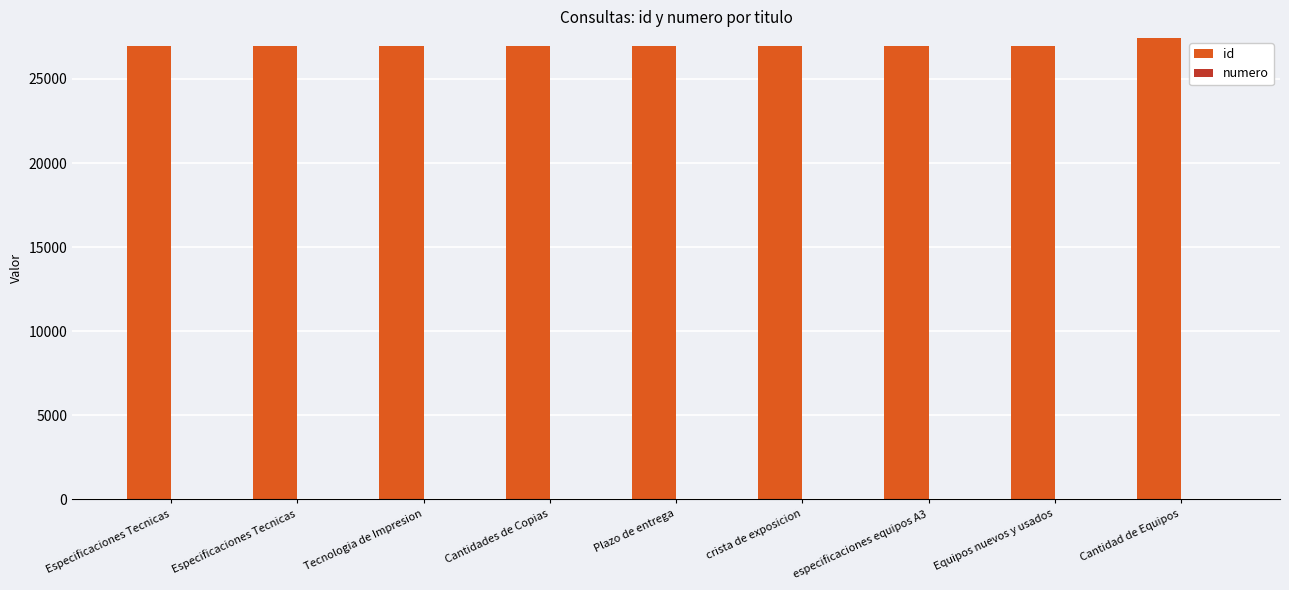

At which category is the sum across all series the highest?

Cantidad de Equipos